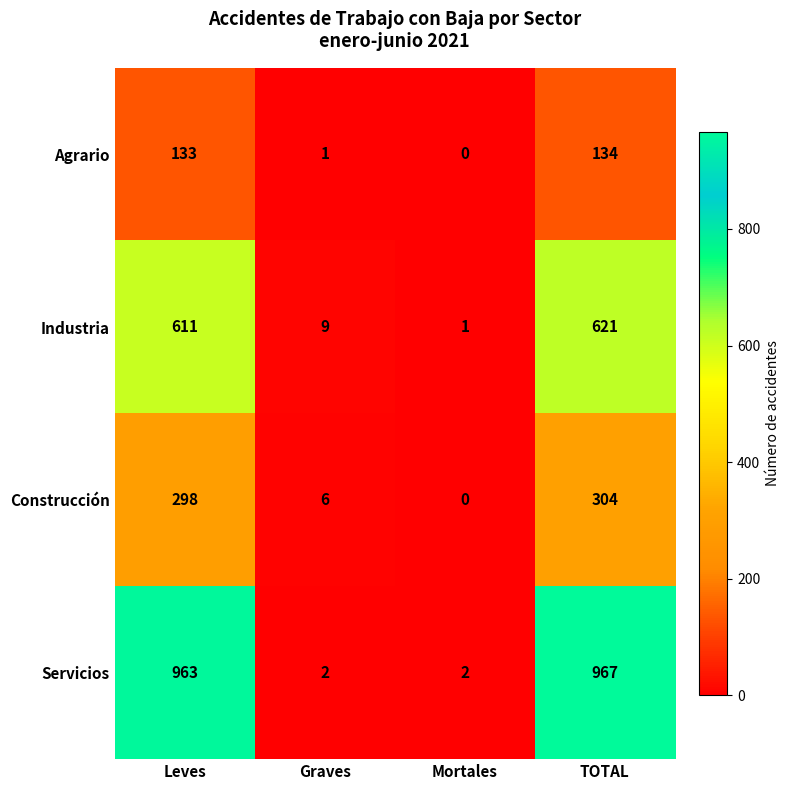

Reading left to right, transcribe all the data shown in this chart.

Agrario: 133	1	0	134
Industria: 611	9	1	621
Construcción: 298	6	0	304
Servicios: 963	2	2	967